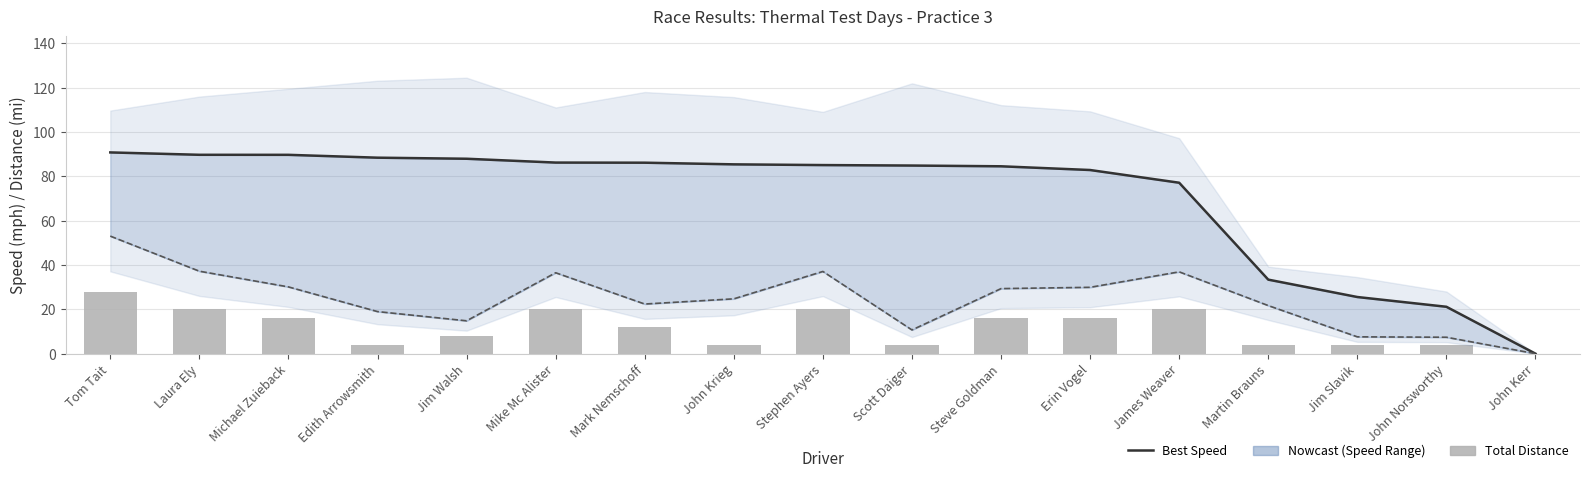

Reading right to left, what are all the values shown in this chart?

Best Speed: John Kerr=0.0	John Norsworthy=21.2	Jim Slavik=25.6	Martin Brauns=33.4	James Weaver=77.1	Erin Vogel=82.9	Steve Goldman=84.5	Scott Daiger=84.9	Stephen Ayers=85.1	John Krieg=85.4	Mark Nemschoff=86.2	Mike Mc Alister=86.2	Jim Walsh=88.0	Edith Arrowsmith=88.4	Michael Zuieback=89.7	Laura Ely=89.7	Tom Tait=90.8
Total Distance: John Kerr=0.0	John Norsworthy=4.0	Jim Slavik=4.0	Martin Brauns=4.0	James Weaver=20.0	Erin Vogel=16.0	Steve Goldman=16.0	Scott Daiger=4.0	Stephen Ayers=20.0	John Krieg=4.0	Mark Nemschoff=12.0	Mike Mc Alister=20.0	Jim Walsh=8.0	Edith Arrowsmith=4.0	Michael Zuieback=16.0	Laura Ely=20.0	Tom Tait=28.0